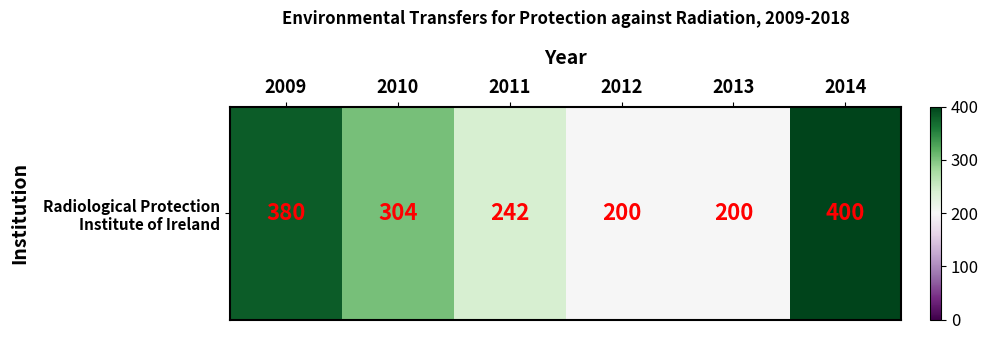

Reading right to left, transcribe all the data shown in this chart.

400	200	200	242	304	380